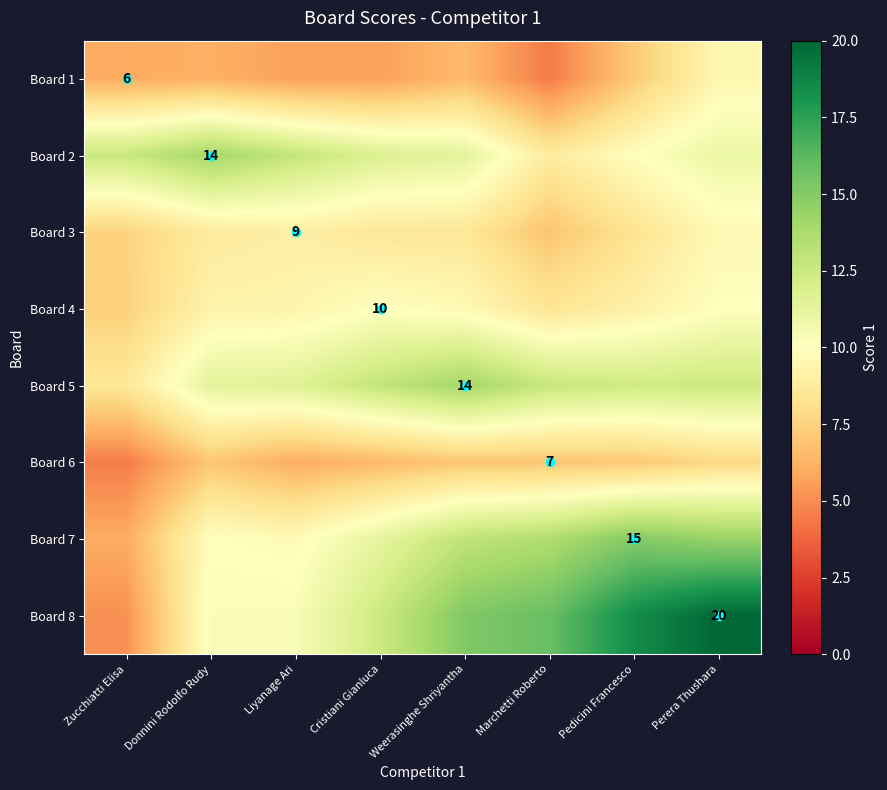

Which label corresponds to the largest value in the chart?

Perera Thushara